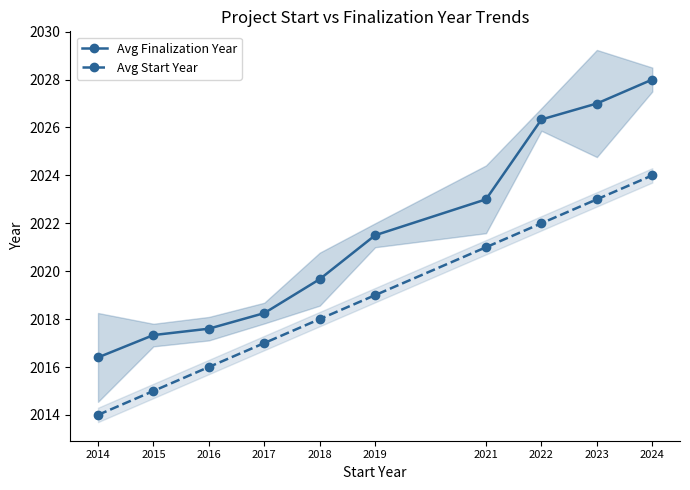

Is it true that Avg Start Year equals 1199.0 at 2019?

False